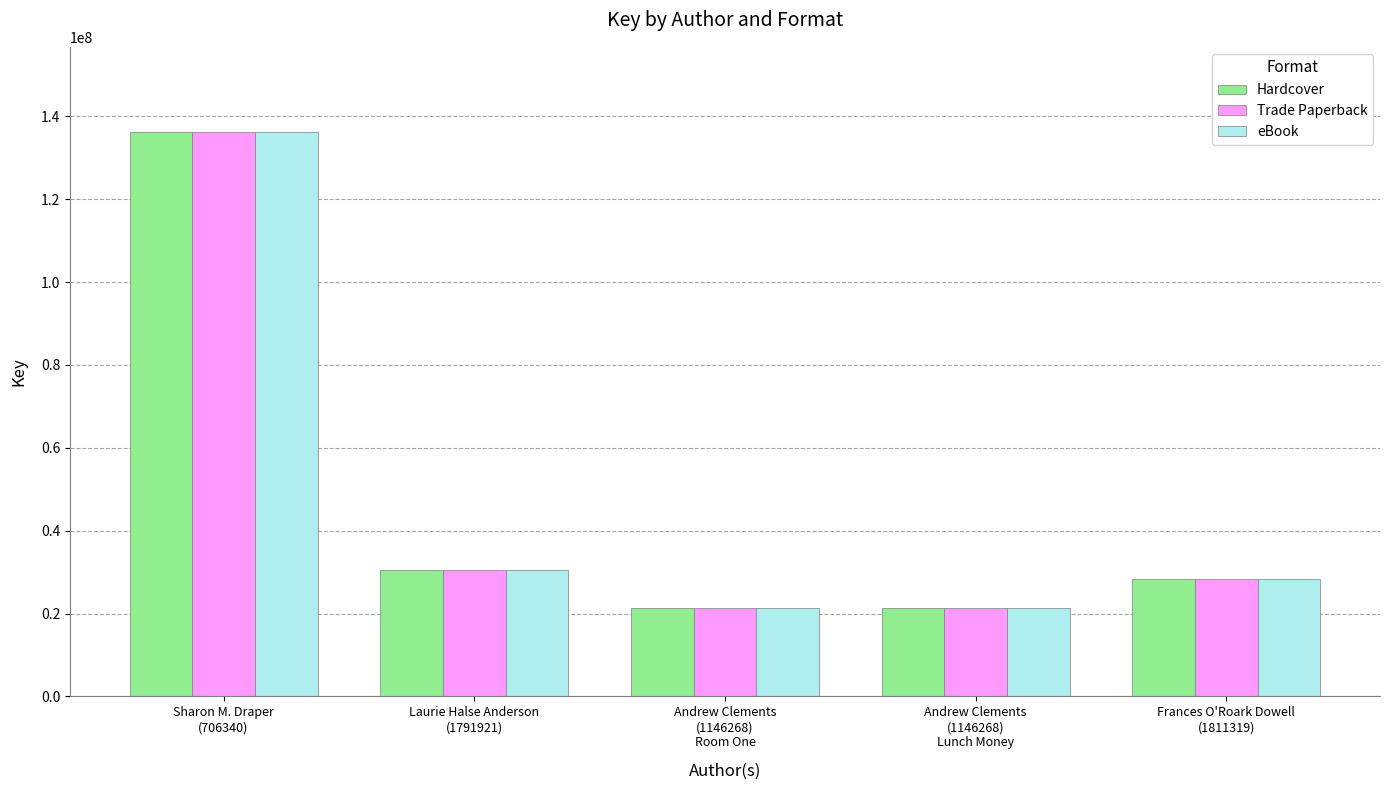

What is the minimum value for Trade Paperback?

21302725